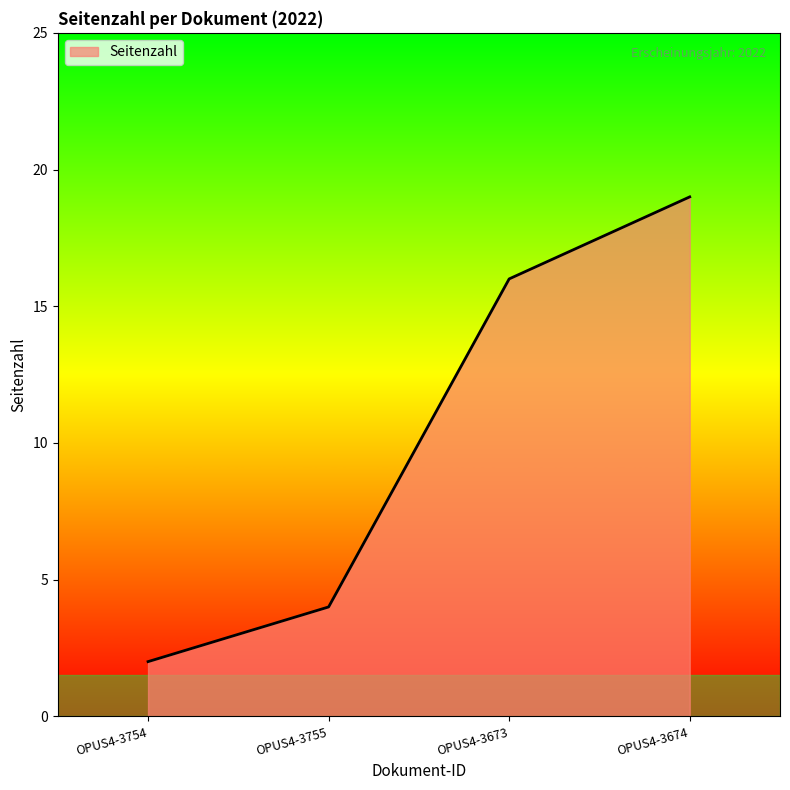

At which category does the chart reach its minimum across all series?

OPUS4-3754